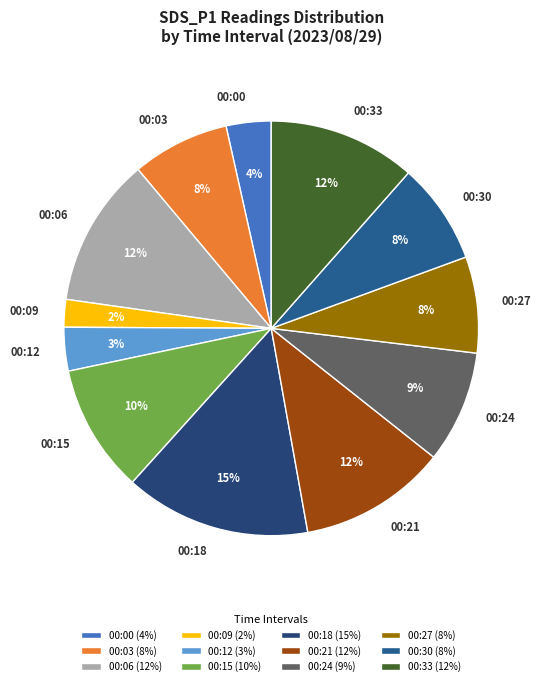

How many segments does this pie chart have?

12